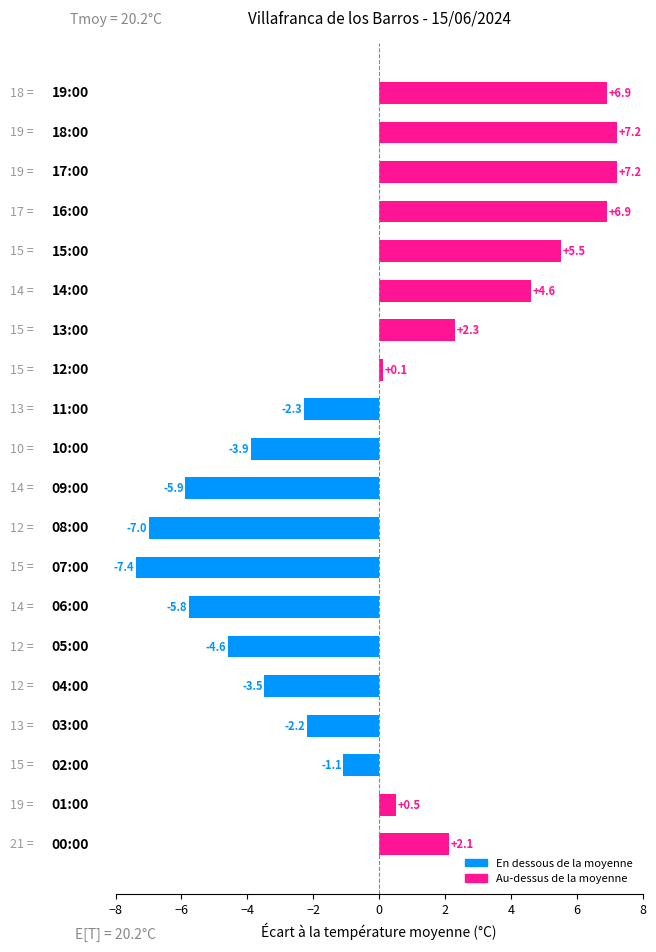

What is the difference between the maximum and minimum values?

14.6